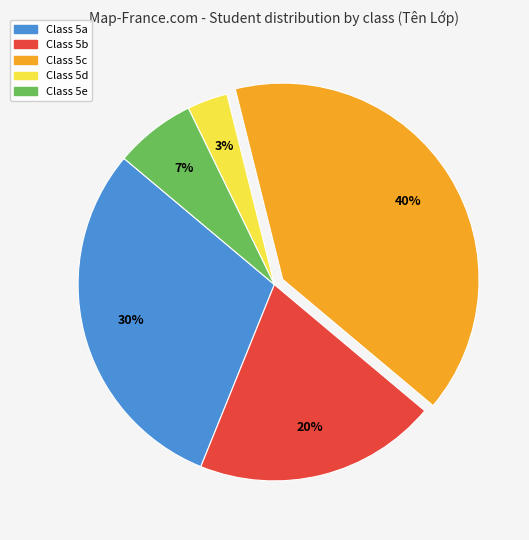

To the nearest percent, what is the difference between the largest and smallest slice percentages?

37%